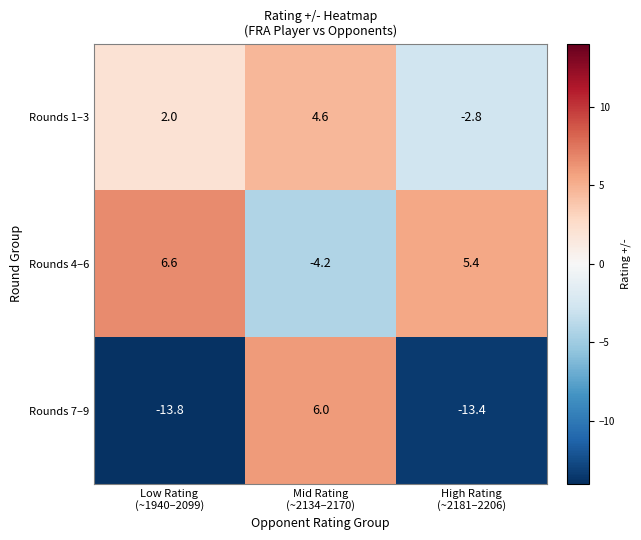

What is the difference between the maximum and minimum values in the Rounds 7–9 series?

19.8